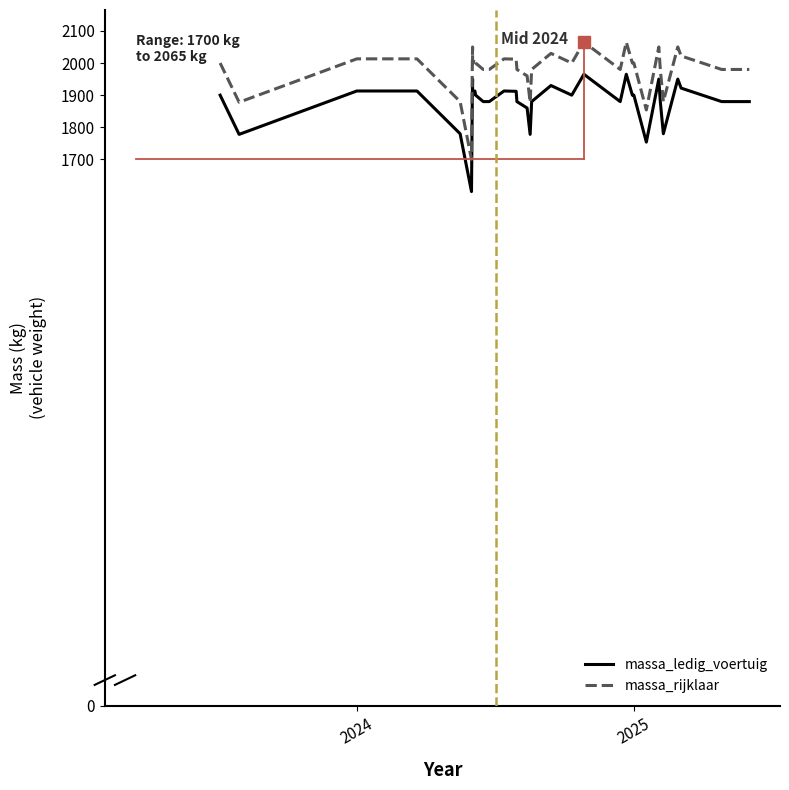

The massa_ledig_voertuig series shows 2836 at 20. True or false?

False